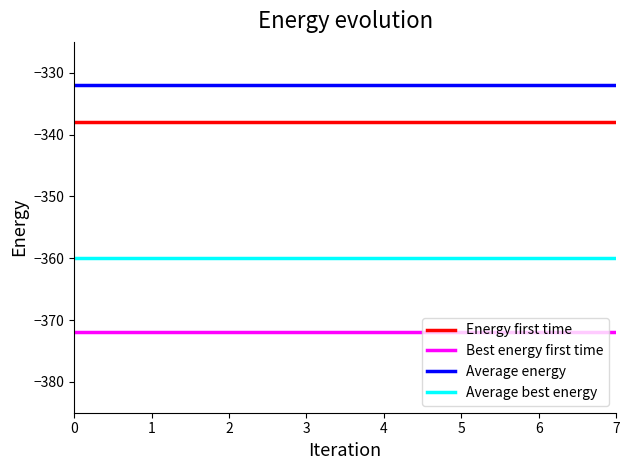

How many lines are shown in the chart?

4